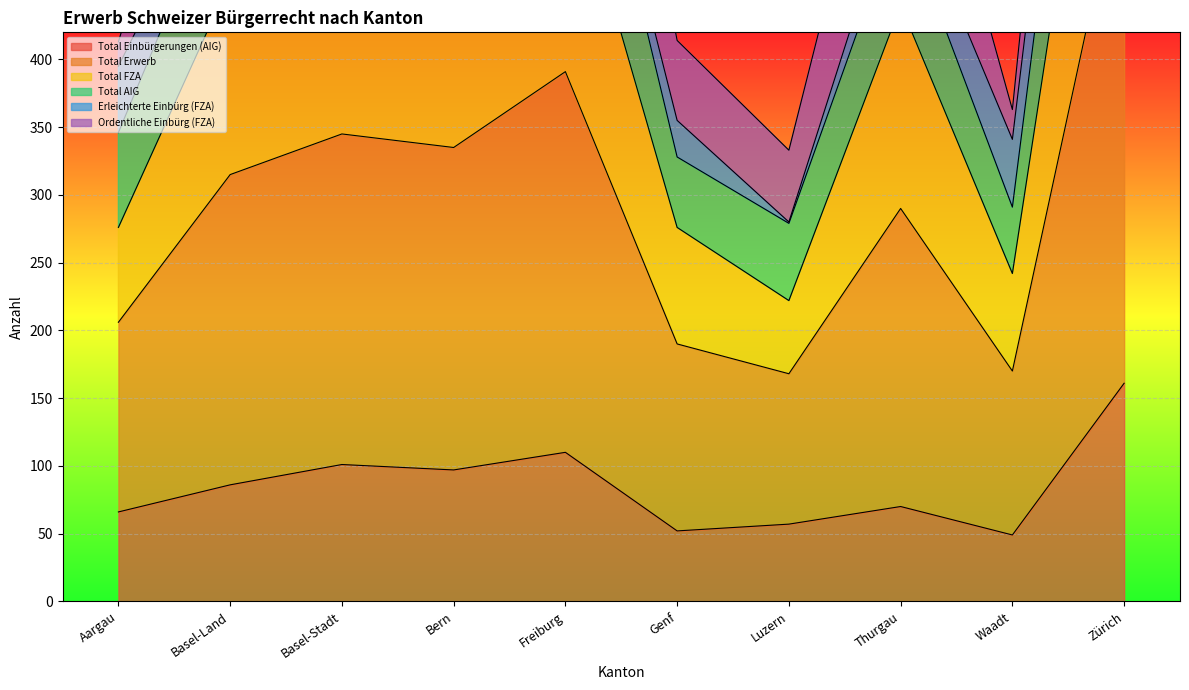

What is the average value of the Total AIG series?

296